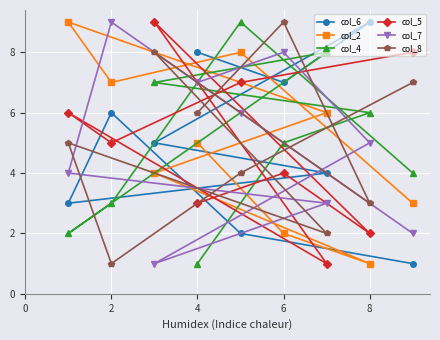

What is the maximum value shown in the chart?

9